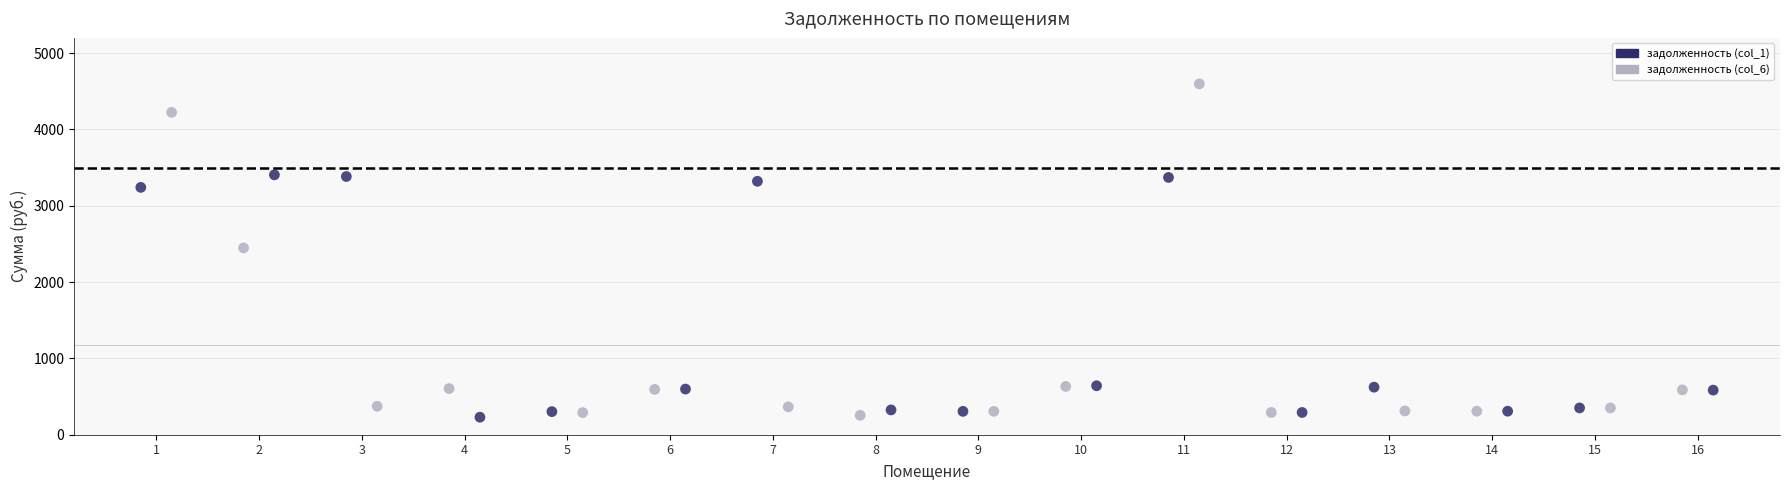

Which series contains the highest Y value?

задолженность (col_6)